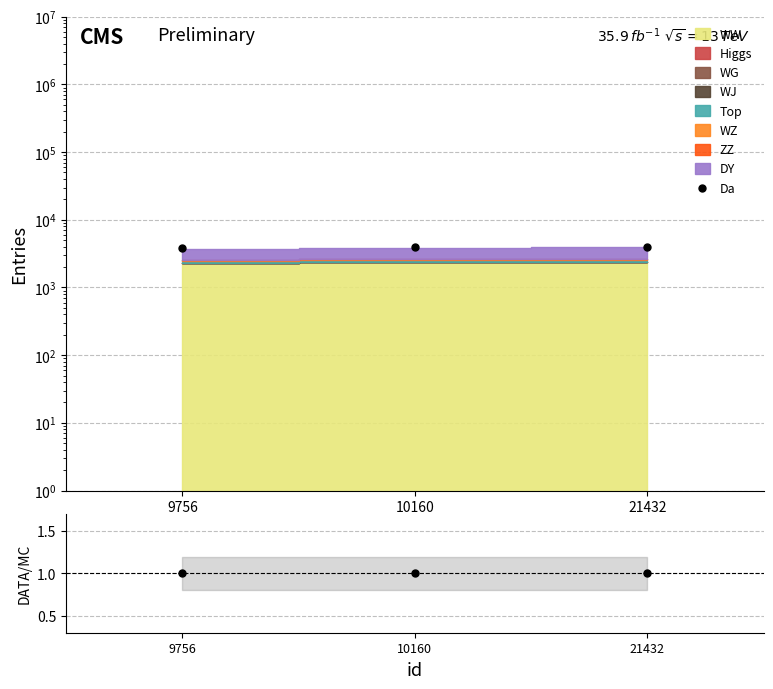

Approximately how many times larger is the value at 10160 compared to 21432?

1.0